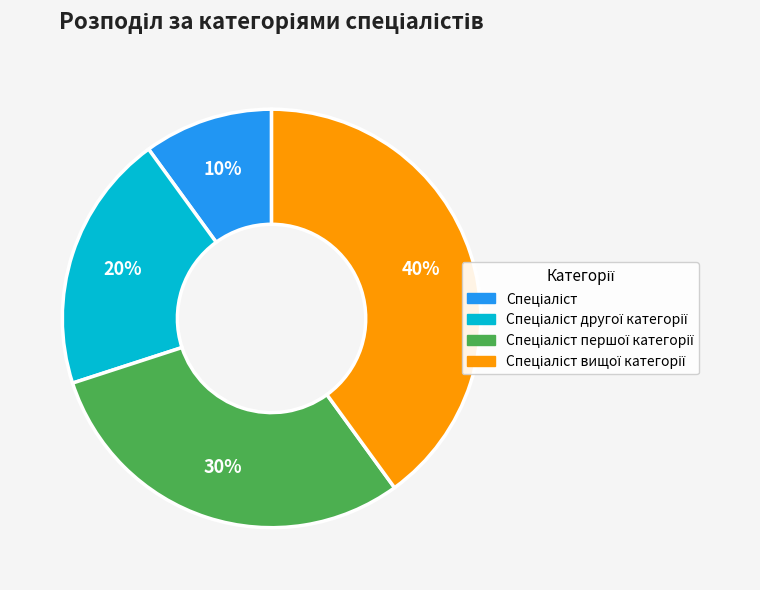

To the nearest percent, what is the difference between the largest and smallest slice percentages?

30%